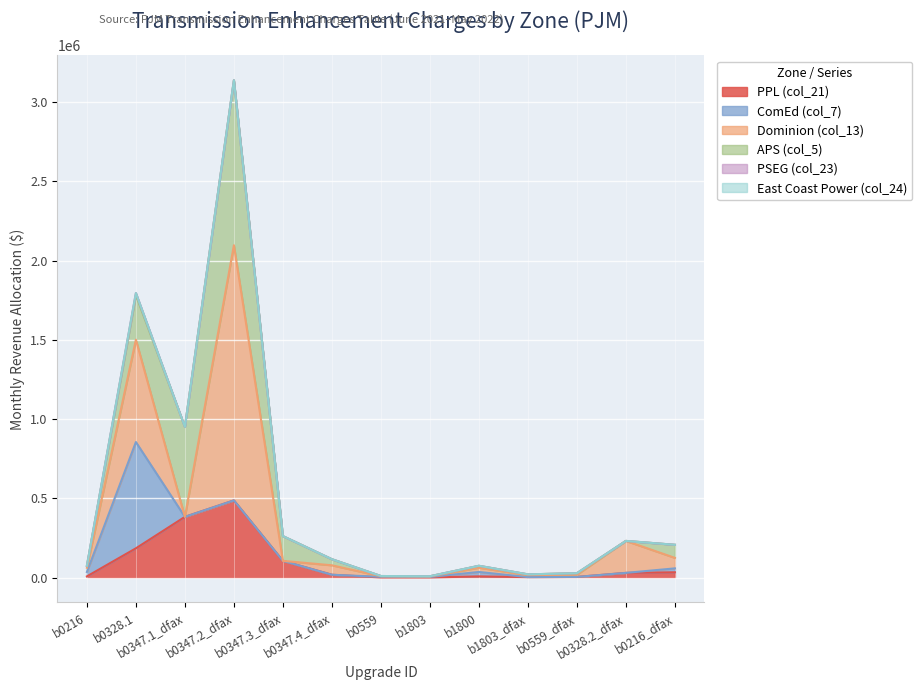

How many values in the PPL (col_21) series exceed 18008?

7